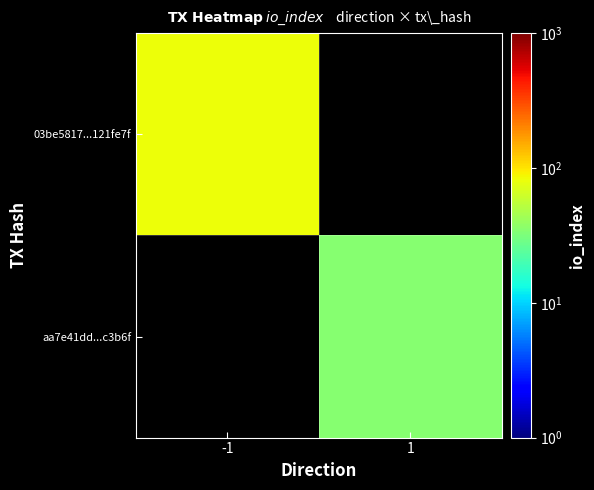

Which series has the widest spread of values?

03be5817...121fe7f